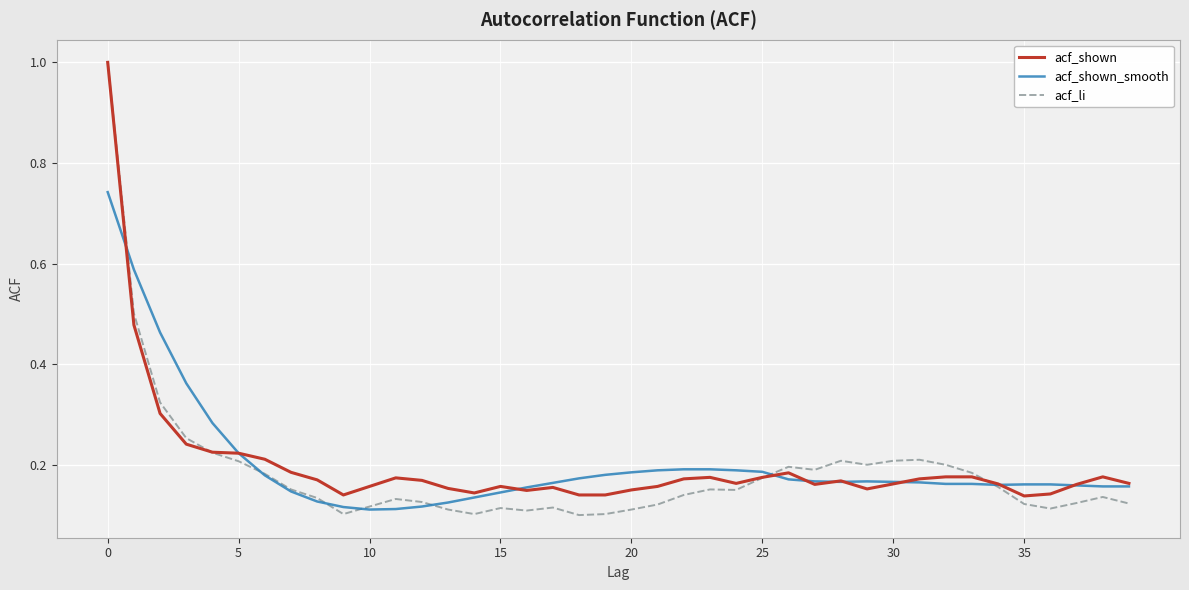

What is the highest value of the acf_shown series?

1.0